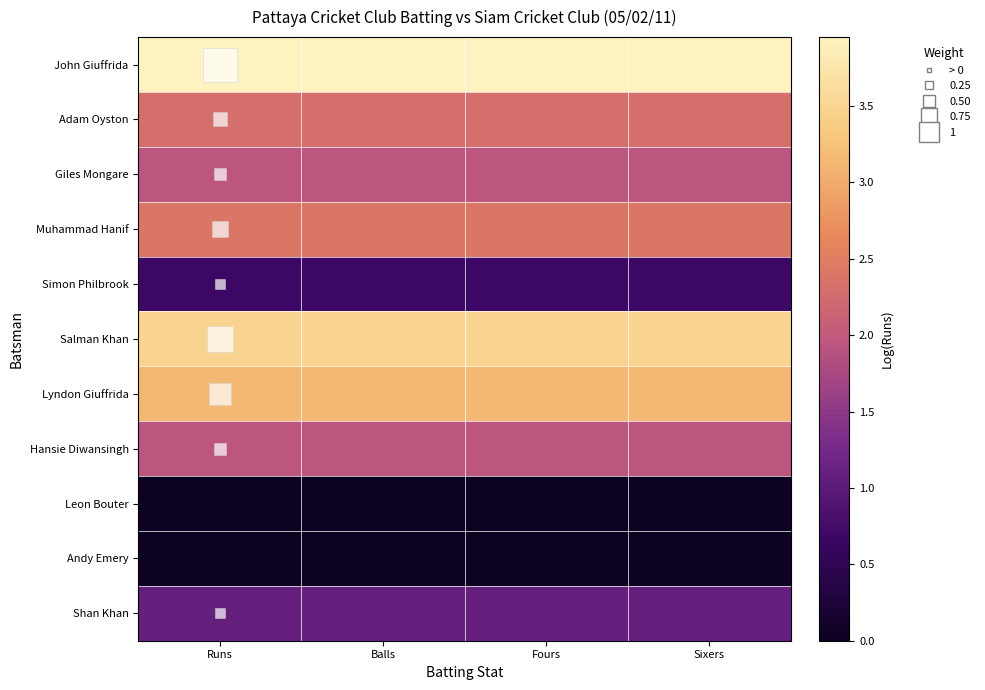

Which series changed the most between Runs and Balls?

John Giuffrida